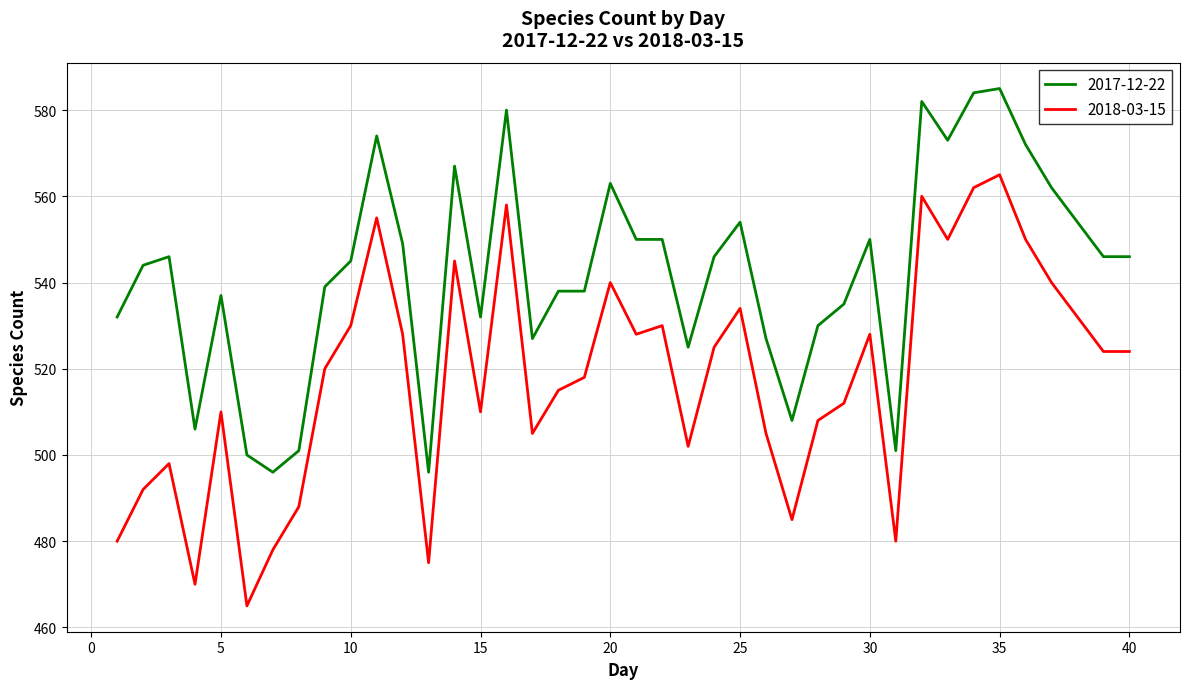

True or false: 2017-12-22 and 2018-03-15 intersect in this chart.

False